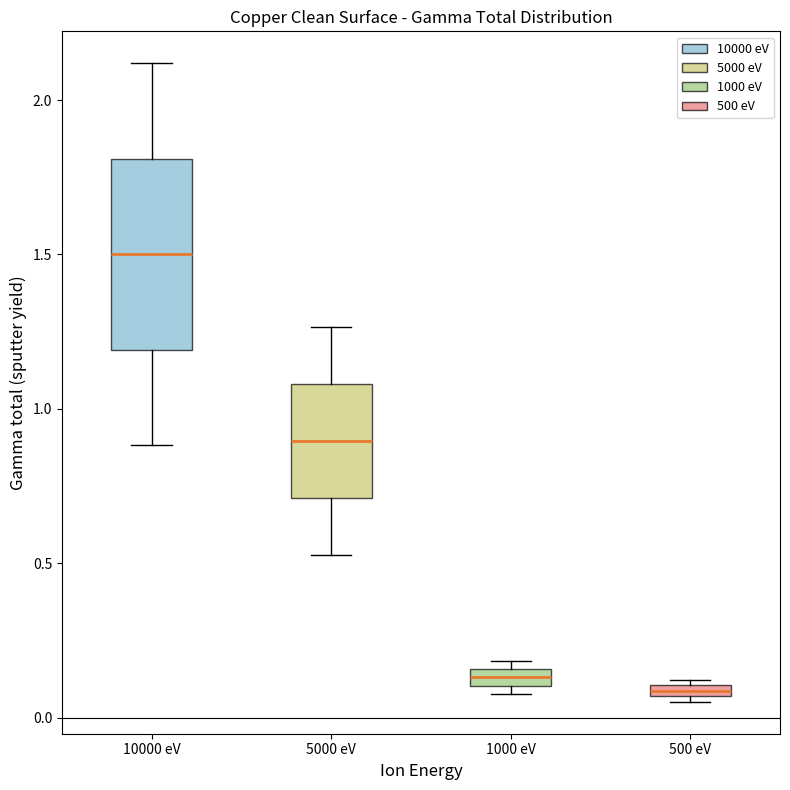

Which box has the highest median line?

10000 eV